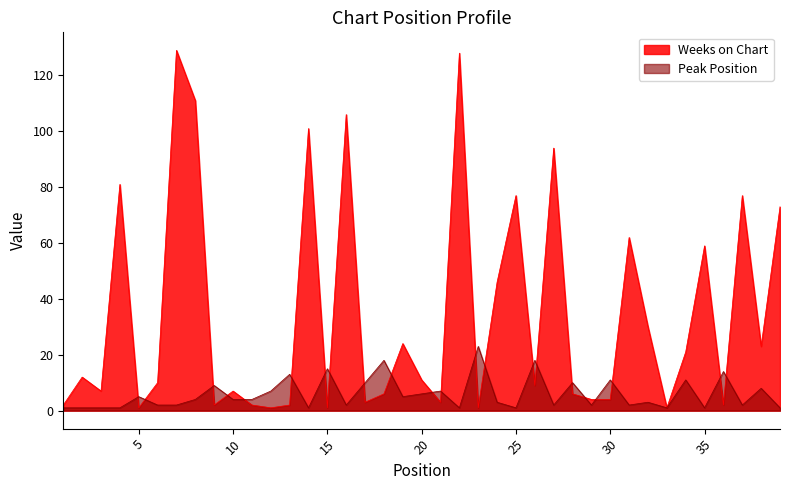

What is the greatest value displayed?

129